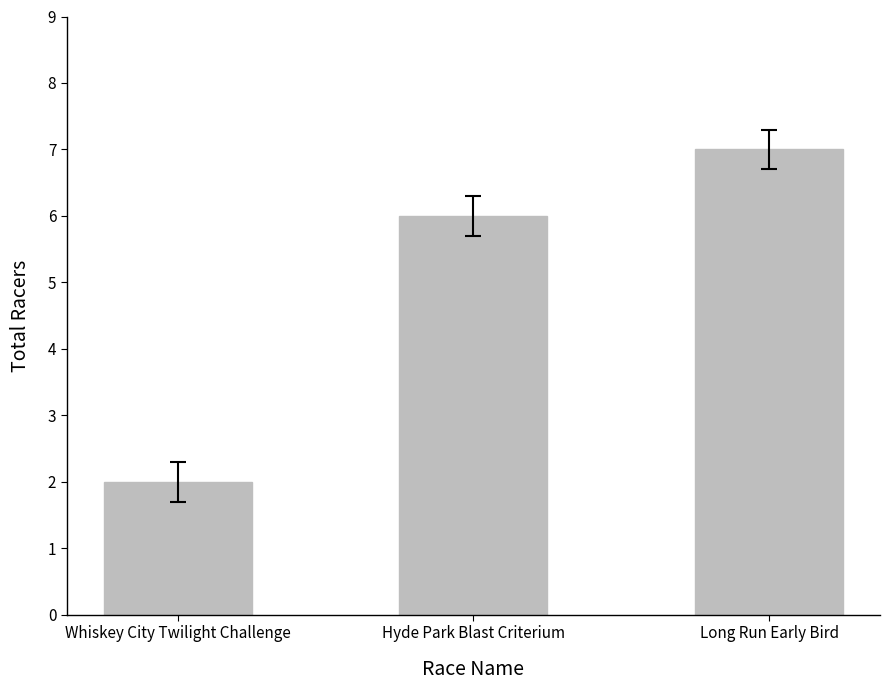

The value at Hyde Park Blast Criterium is 9. True or false?

False